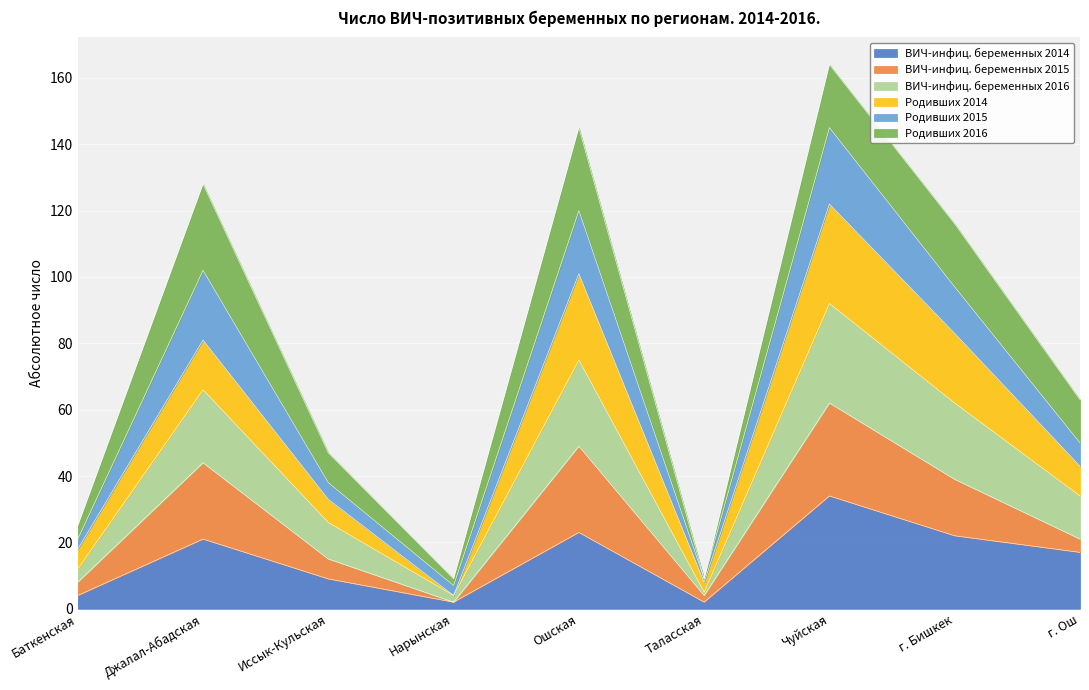

What is the maximum value for ВИЧ-инфиц. беременных 2014?

34